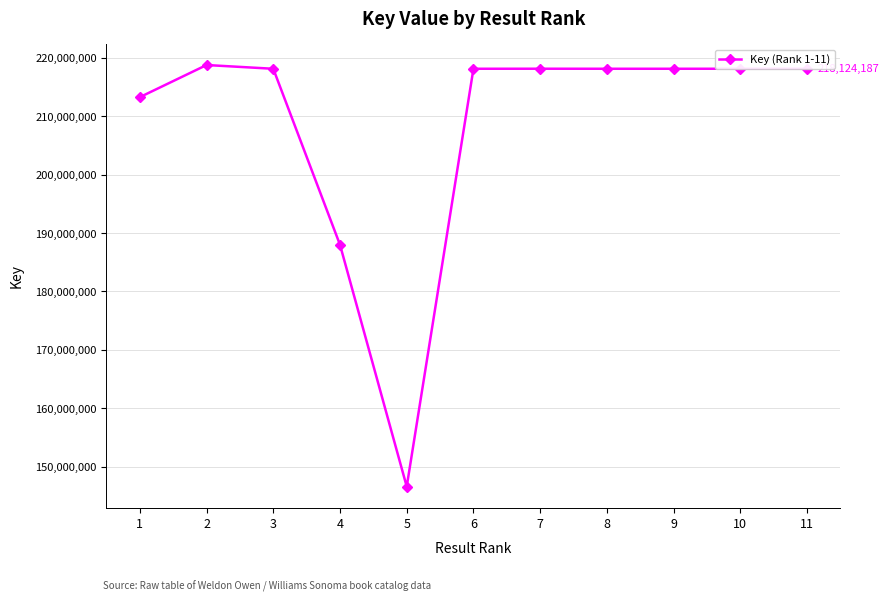

Does the chart have visible grid lines?

Yes